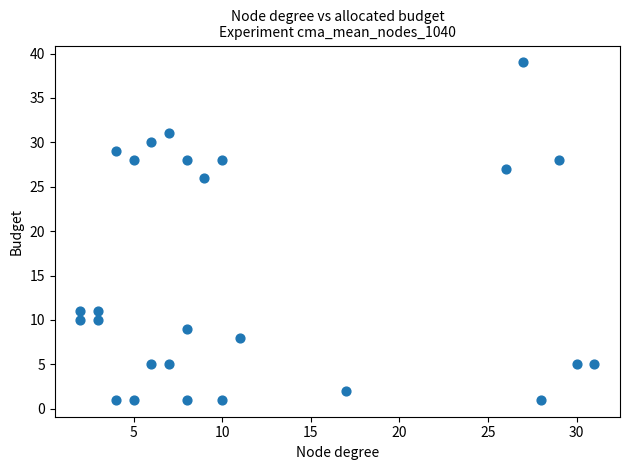

What Y value in the scatter plot is closest to 20?

26